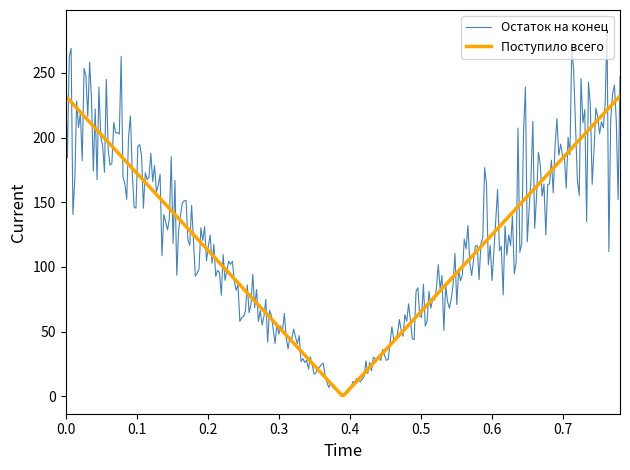

Rank the series by their maximum value, from highest to lowest.

Остаток на конец, Поступило всего